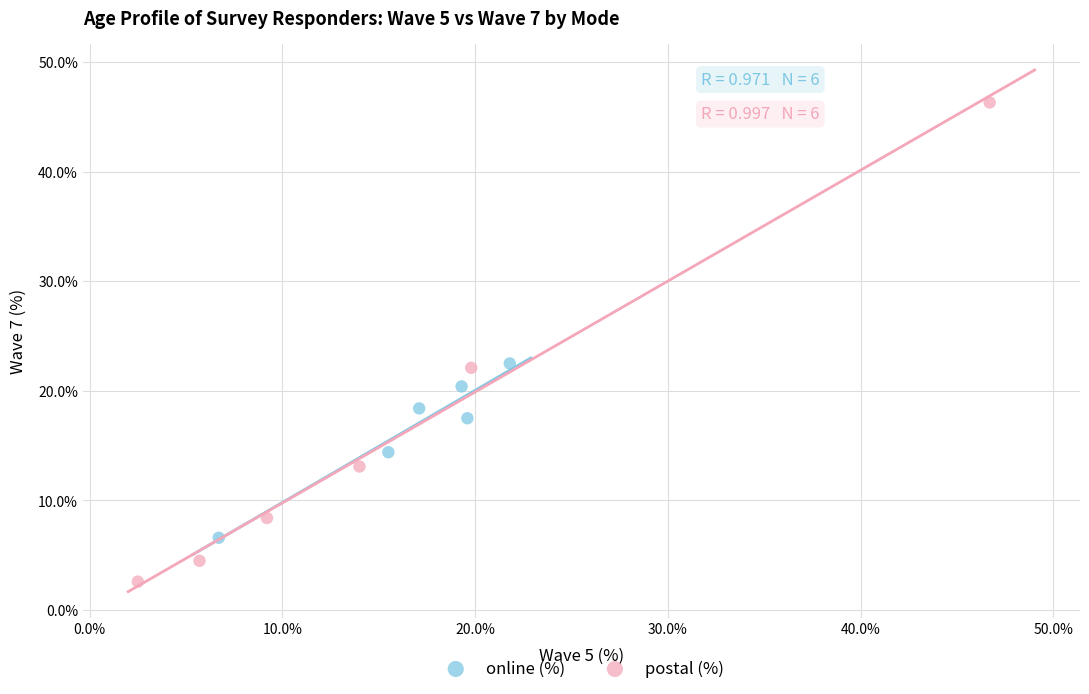

Which series reaches the maximum Y coordinate?

postal (%)